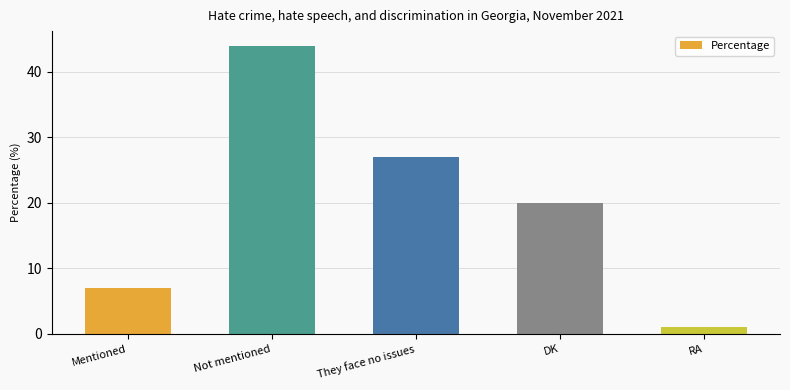

Approximately how many times larger is the value at Mentioned compared to RA?

7.0